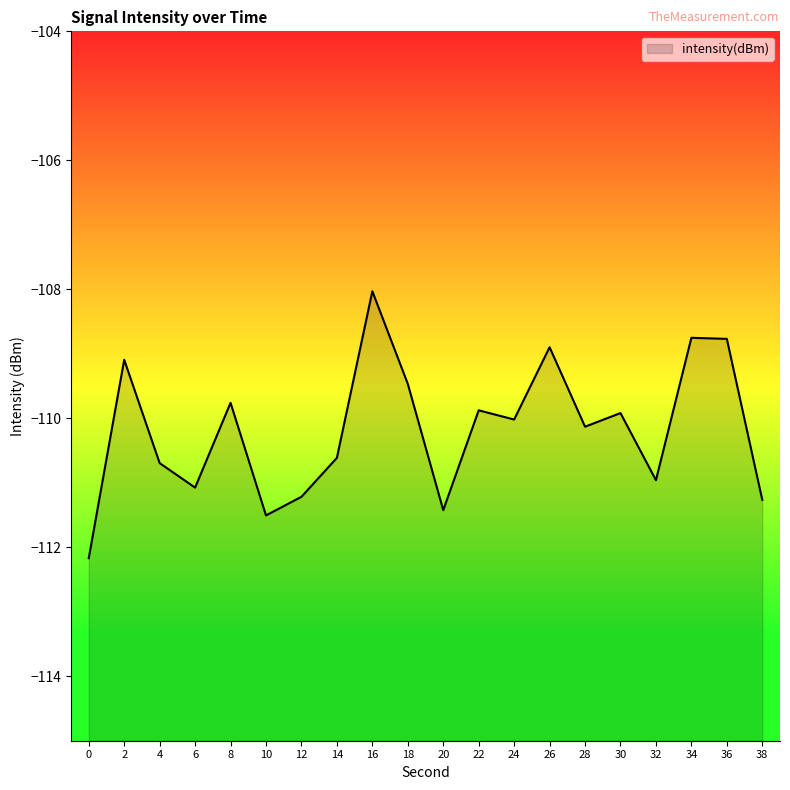

Is it true that the value at 28 is -110.1?

True